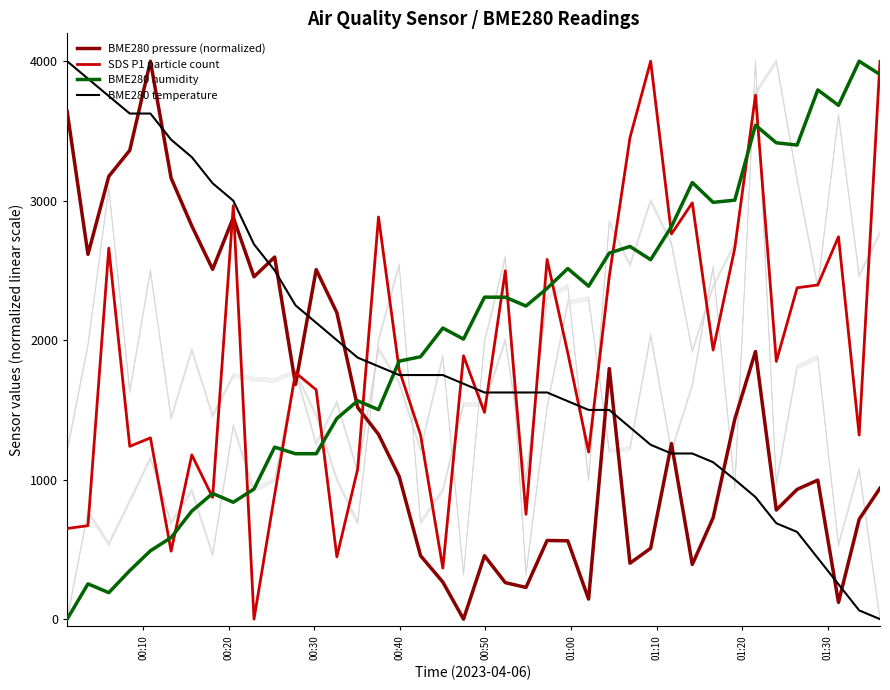

True or false: BME280 pressure (normalized) and BME280 humidity cross at least once.

True